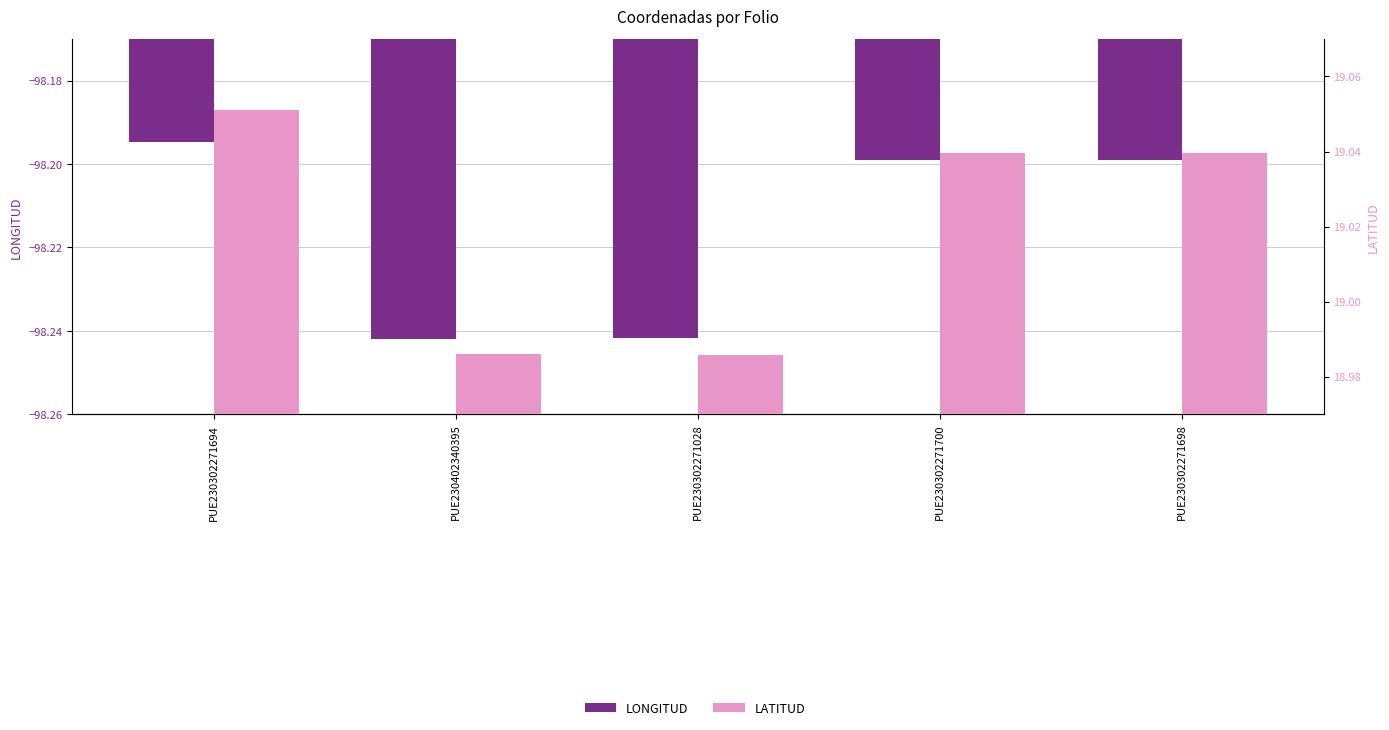

Which series has the widest spread of values?

LATITUD